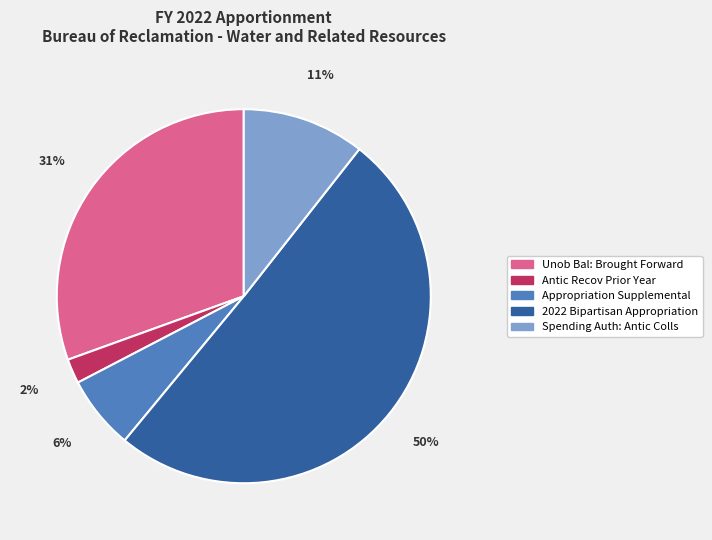

Which category accounts for the majority?

2022 Bipartisan Appropriation